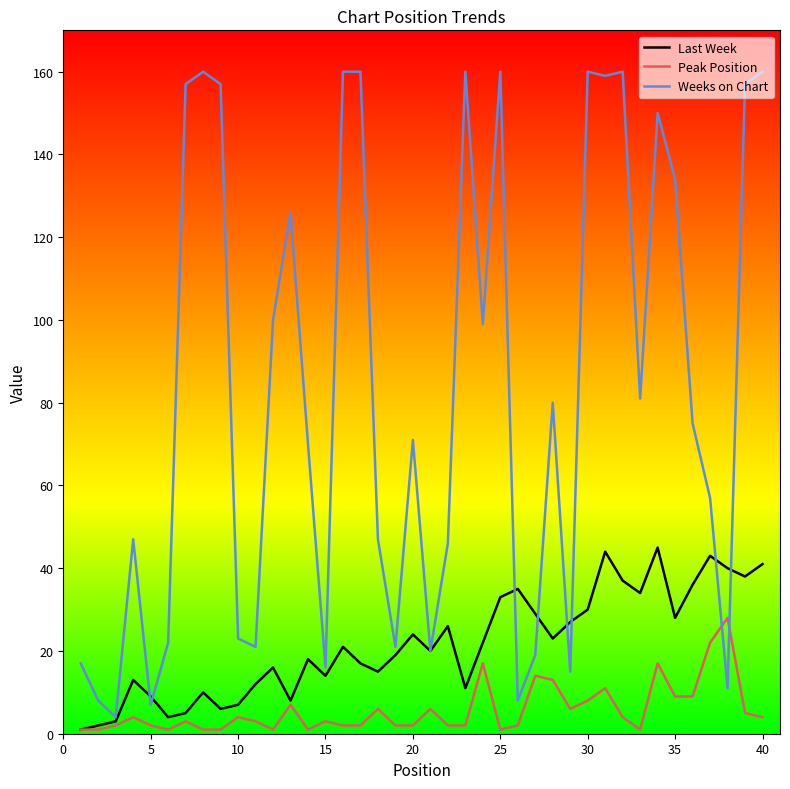

List the series in order of their overall mean, lowest first.

Peak Position, Last Week, Weeks on Chart